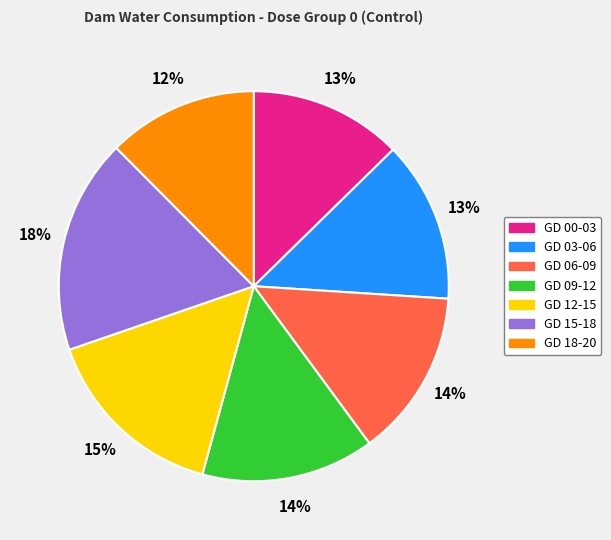

Do GD 12-15 and GD 09-12 together represent more than half of the pie?

No